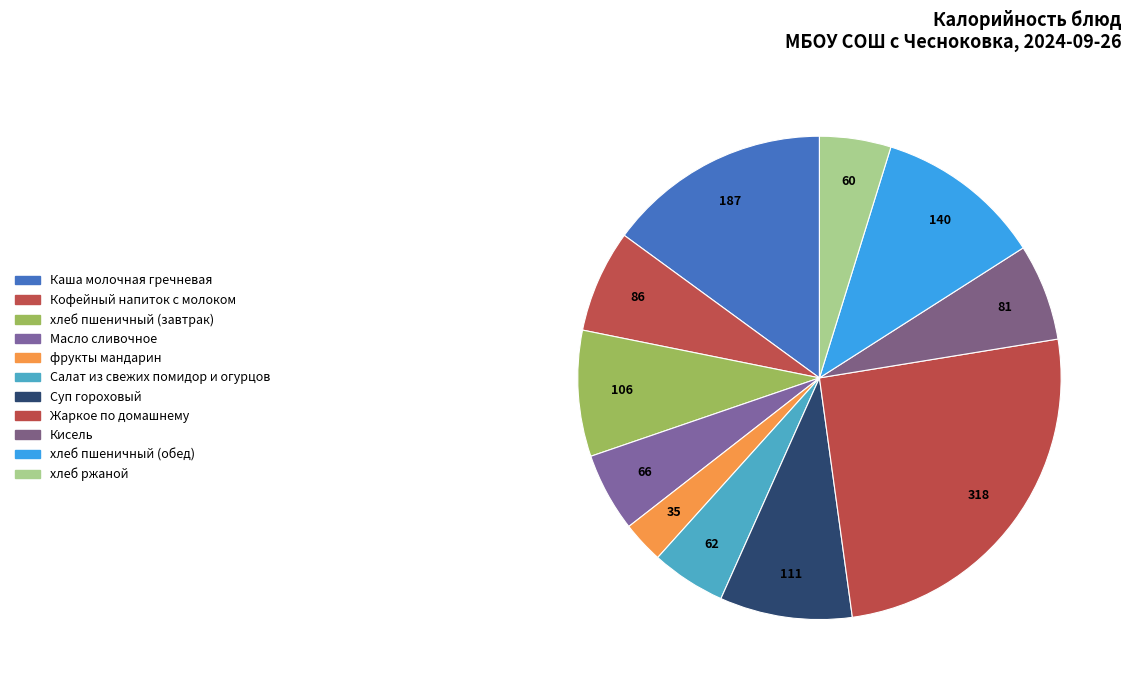

Is it true that хлеб пшеничный (завтрак) is 8% of the pie?

True